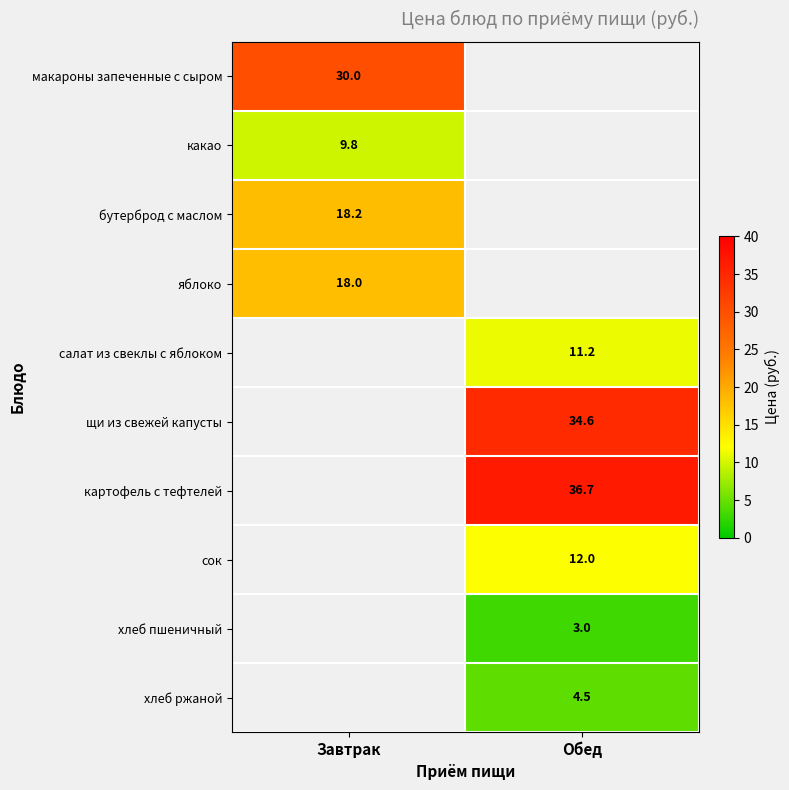

Which category has the highest value across all series?

Обед